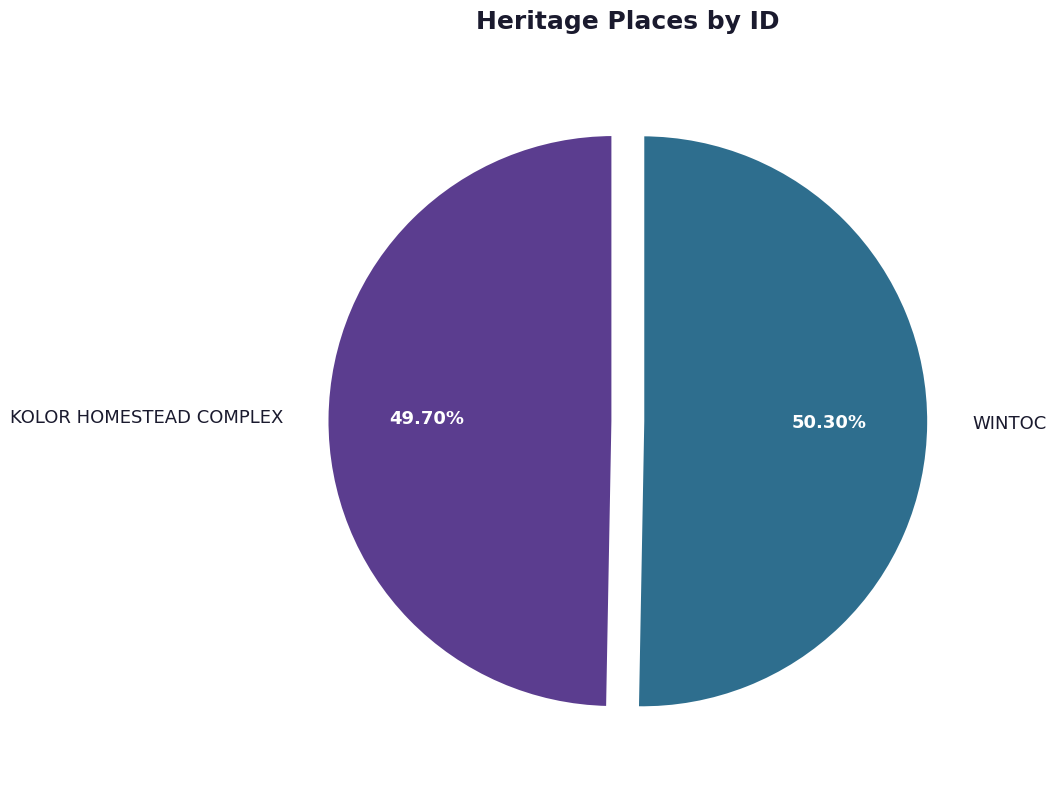

Do WINTOC and KOLOR HOMESTEAD COMPLEX together represent more than half of the pie?

Yes